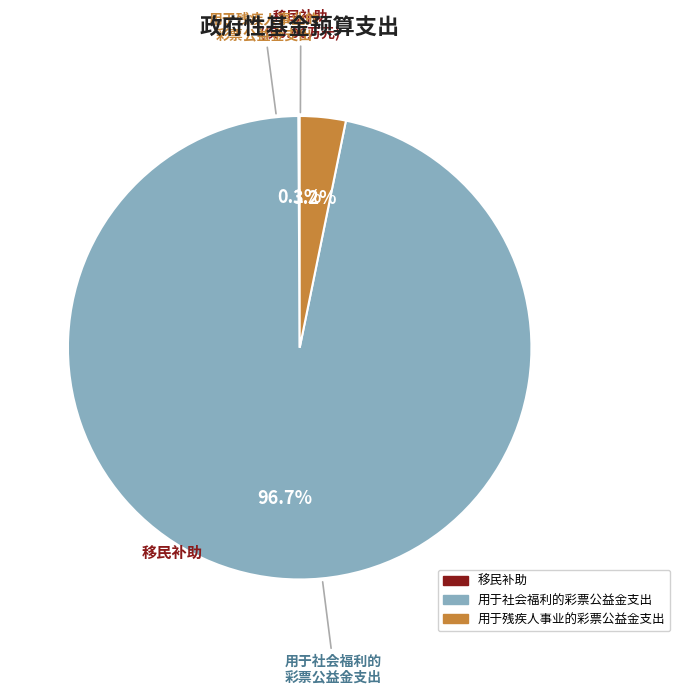

Does 用于社会福利的彩票公益金支出 account for over 50% of the chart?

Yes